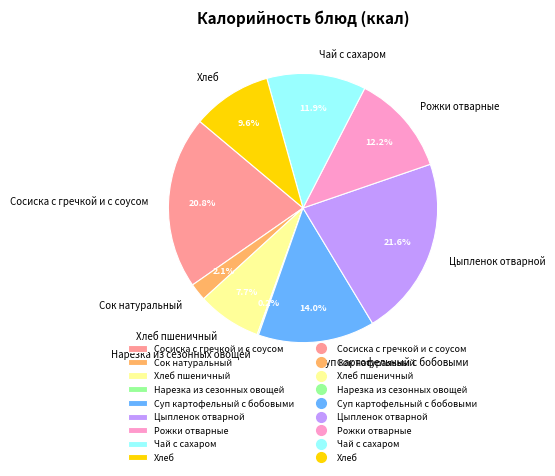

What is the largest slice in the pie chart?

Цыпленок отварной